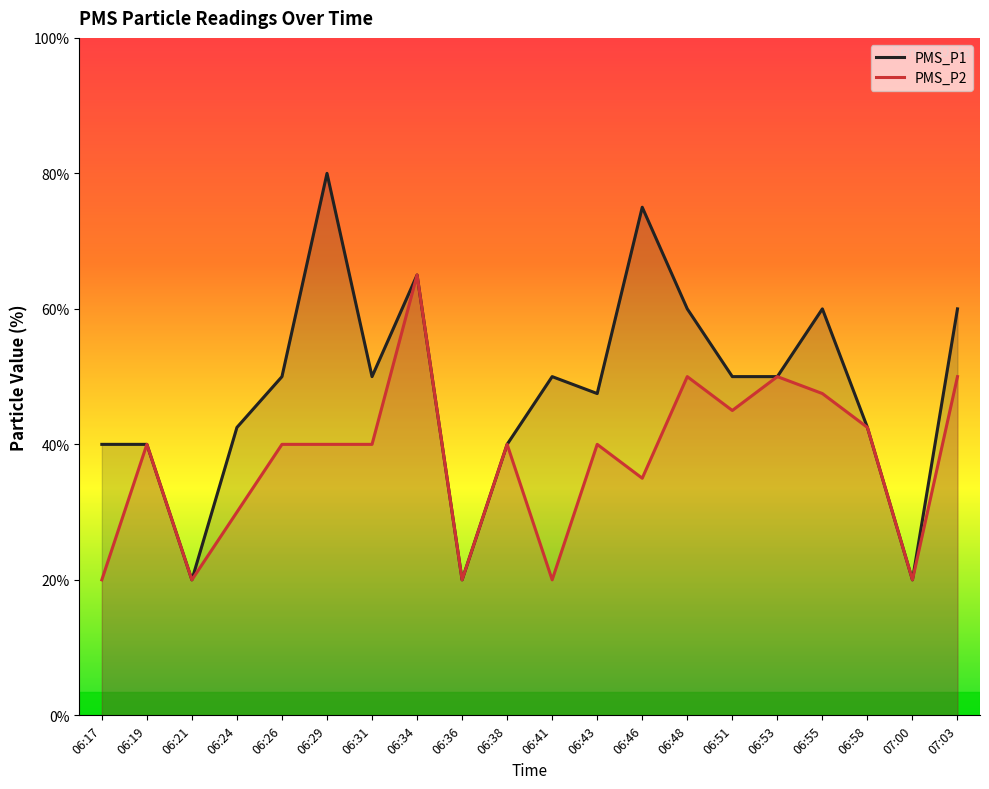

Is the value of PMS_P1 at 07:03 greater than the value of PMS_P2 at 06:36?

Yes